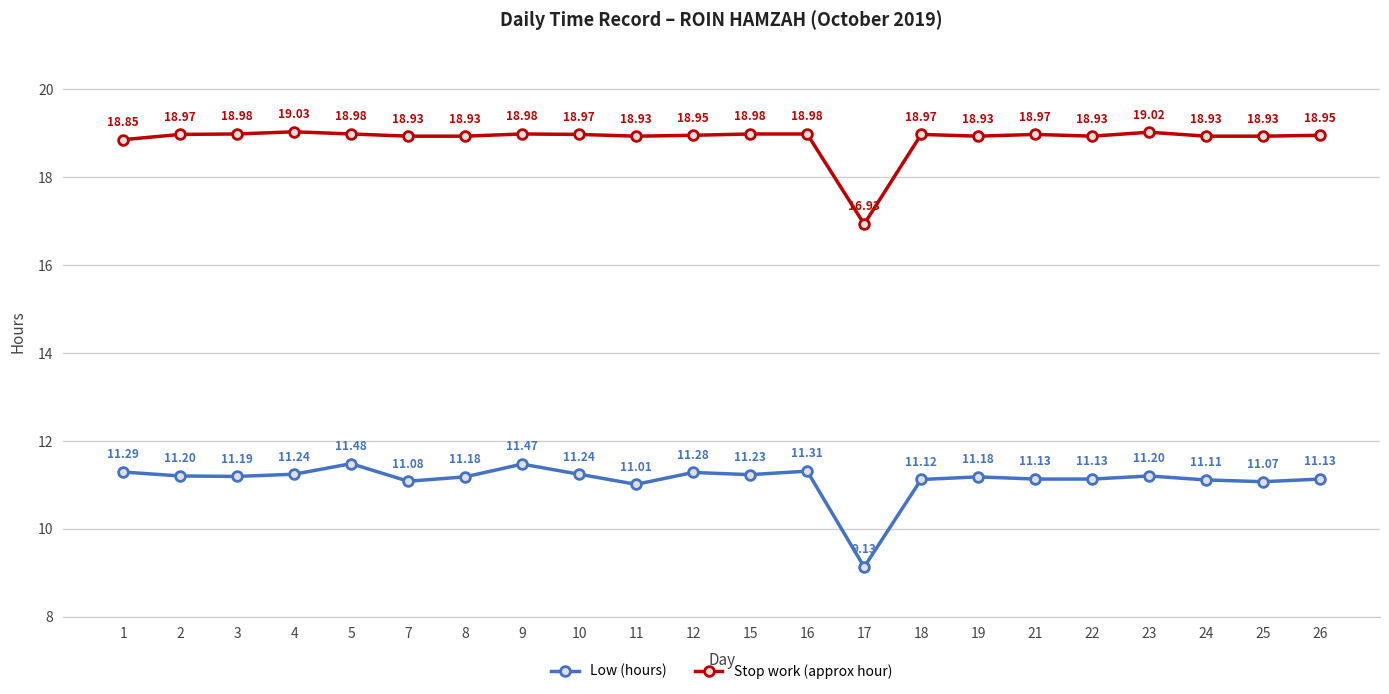

The value of Low (hours) at 22 is 11.1. True or false?

True